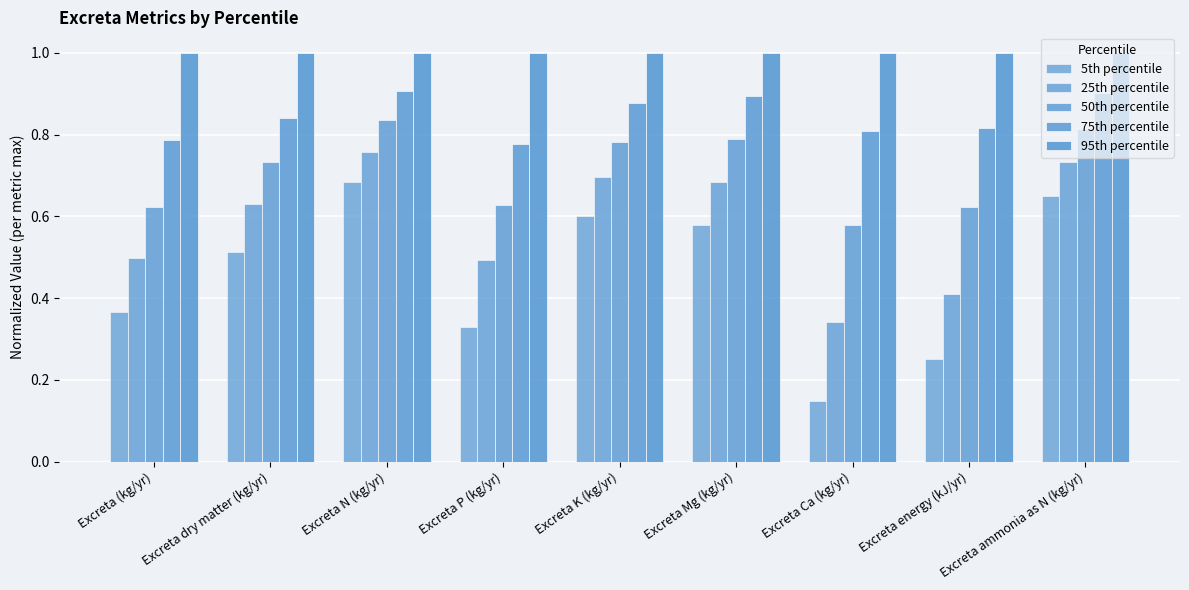

Count the number of categories in the chart.

9